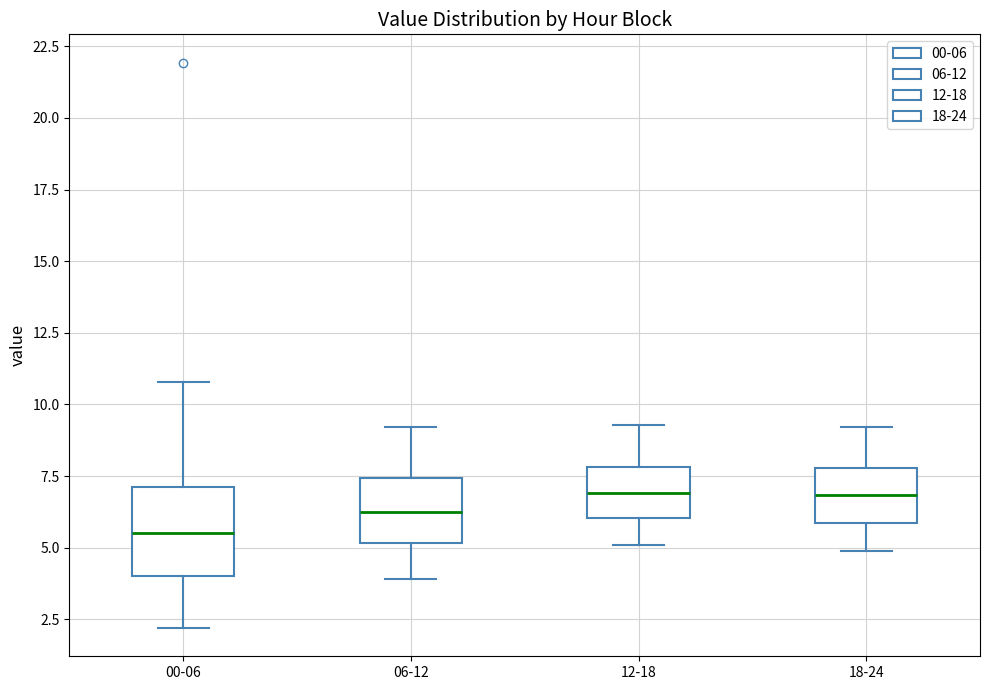

Where is the lower edge of the box for 06-12 on the y-axis? The values are not printed on the chart, so give them approximately, as read against the axis.

5.0